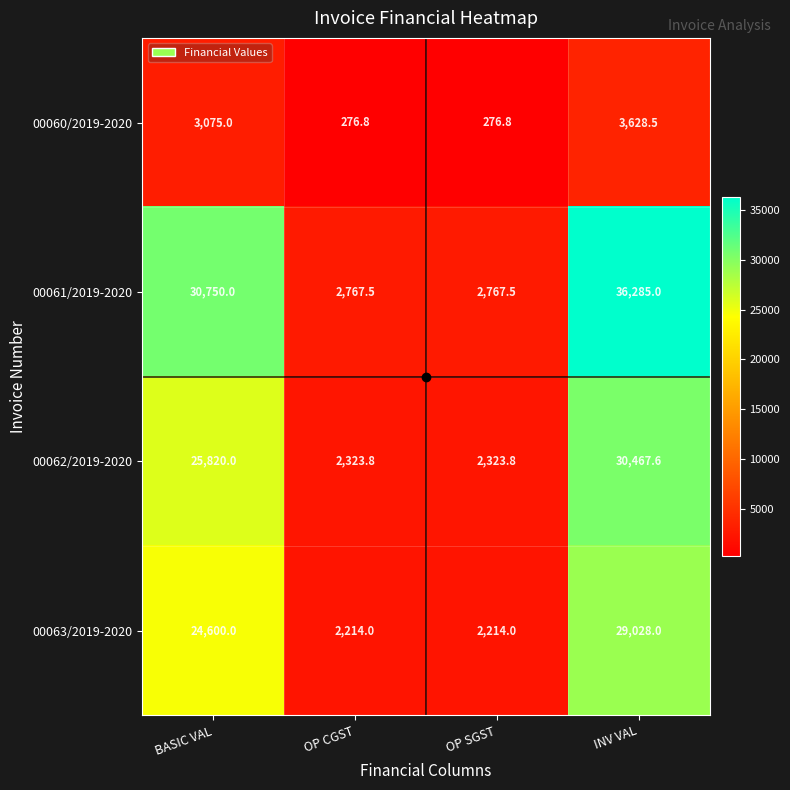

What is the sum of the 00062/2019-2020 values at BASIC VAL and OP SGST?

28143.8